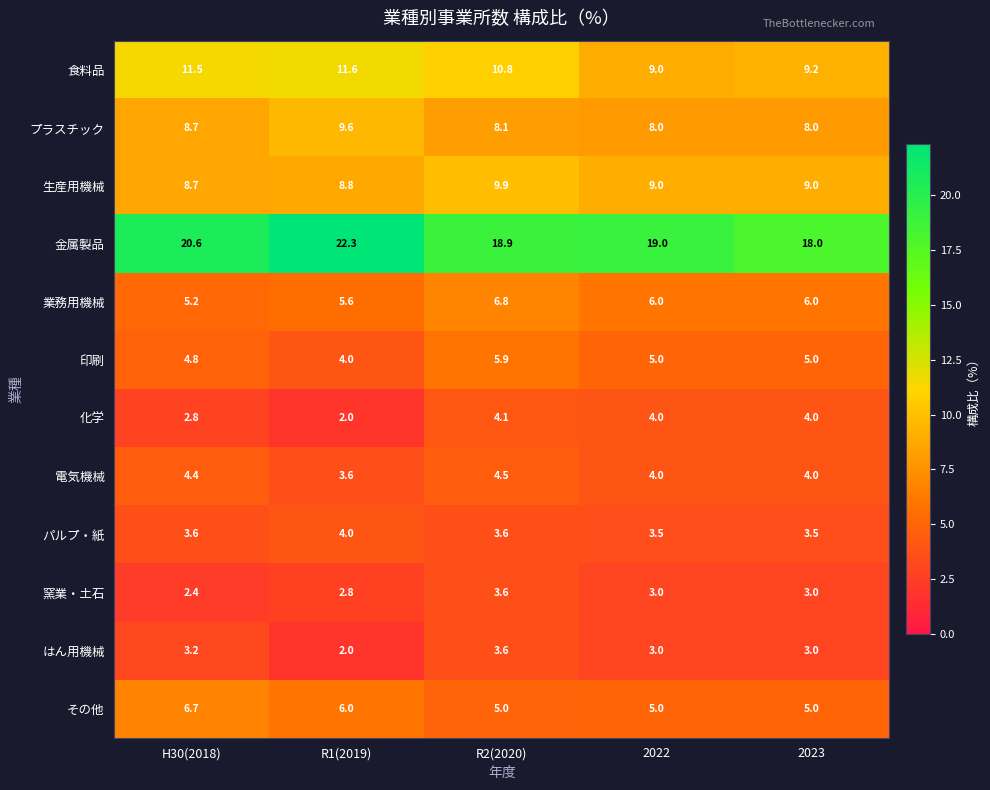

Which series has the largest range (max minus min)?

金属製品